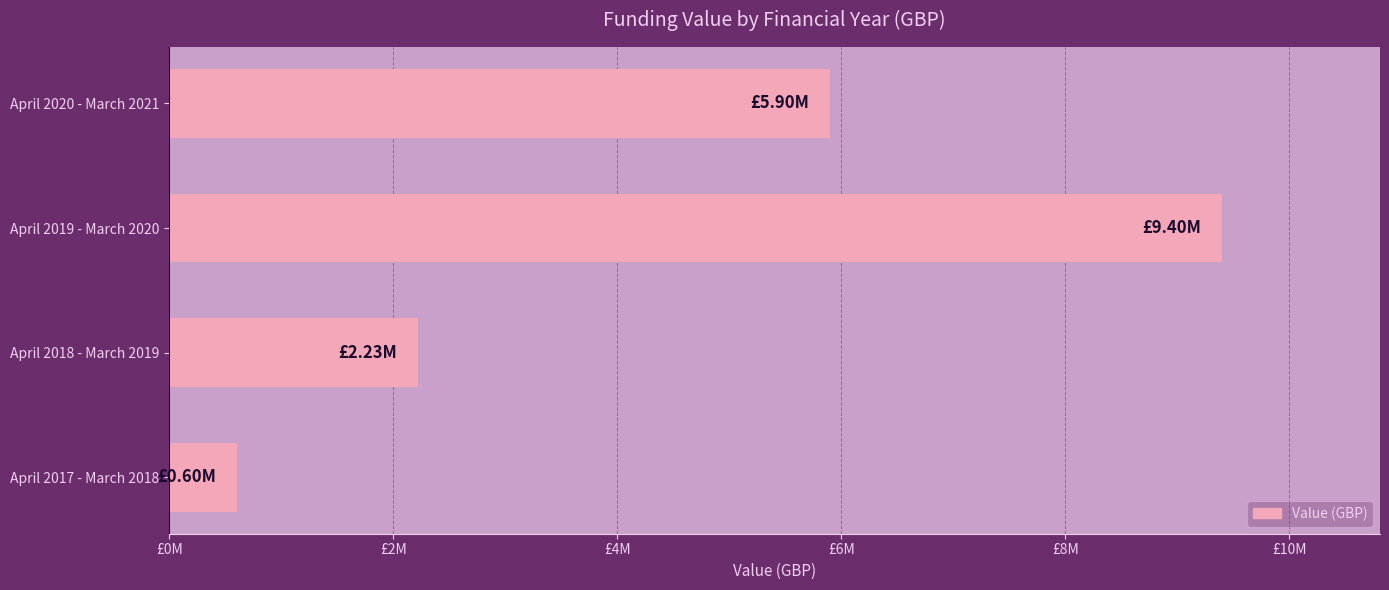

List the labels in order of value, smallest first.

April 2017 - March 2018, April 2018 - March 2019, April 2020 - March 2021, April 2019 - March 2020